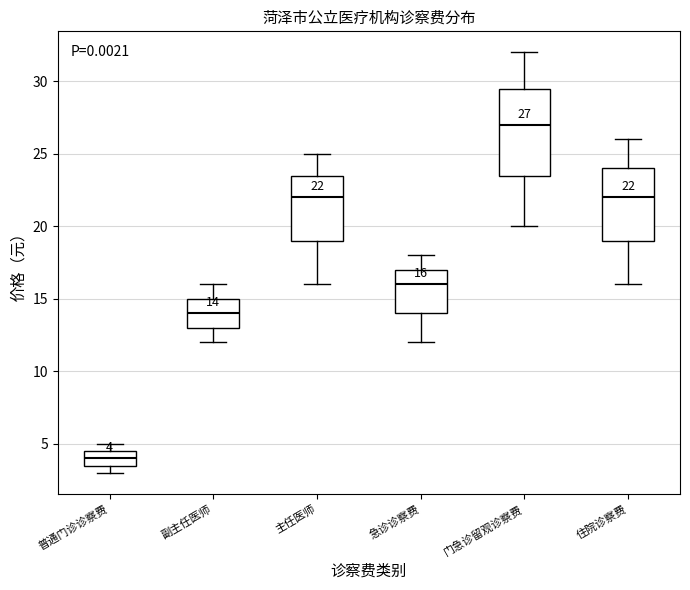

Which box has the lowest median line?

普通门诊诊察费